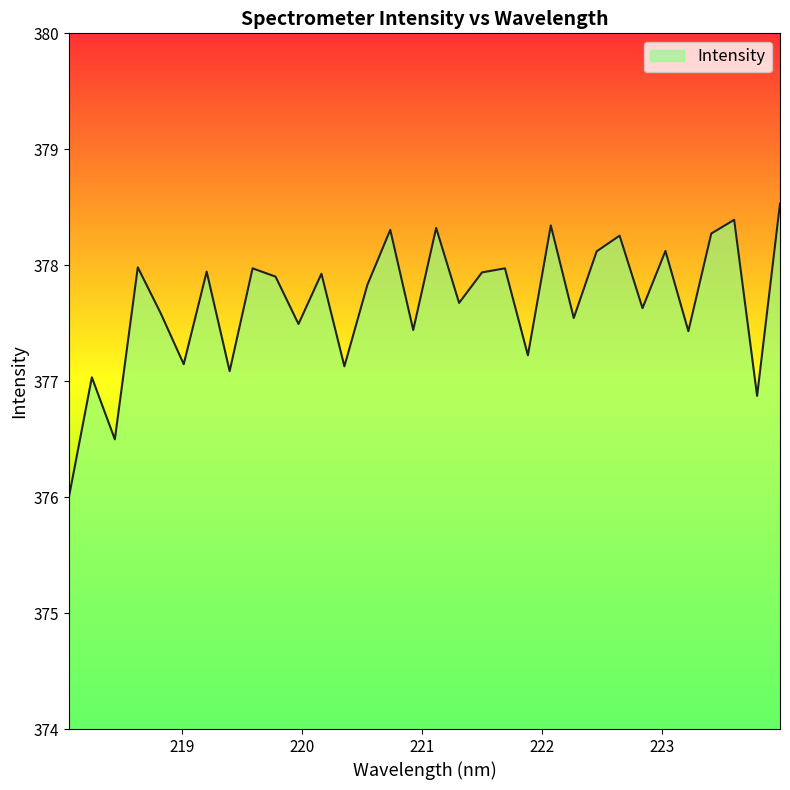

What is the greatest value displayed?

378.5